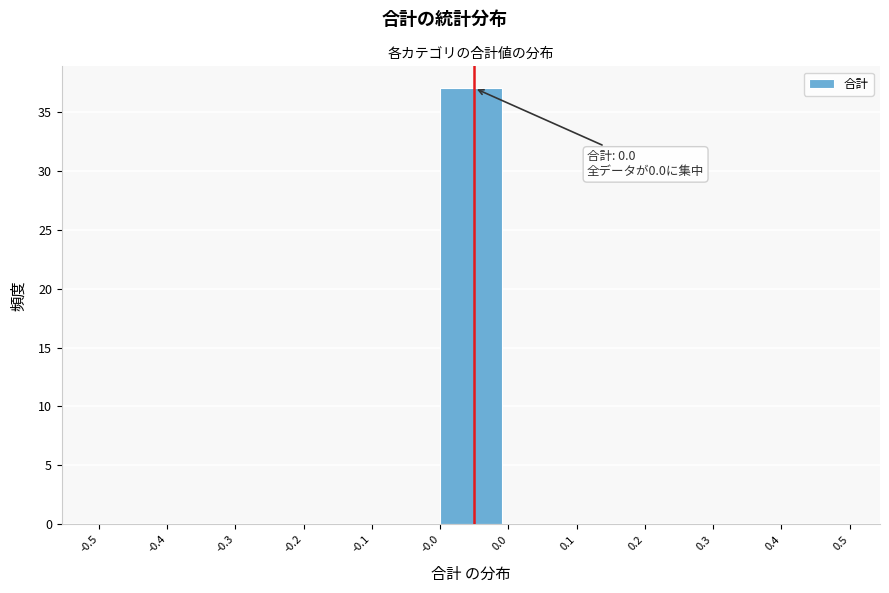

Reading left to right, list all the values displayed in this chart.

-0.5=0	-0.4=0	-0.3=0	-0.2=0	-0.1=0	-0.0=37	0.0=0	0.1=0	0.2=0	0.3=0	0.4=0